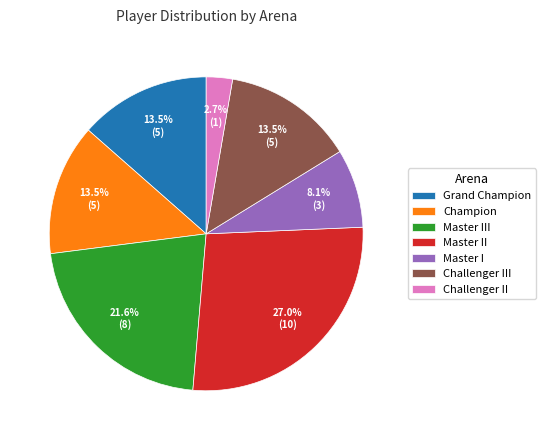

Count the number of slices in the pie.

7